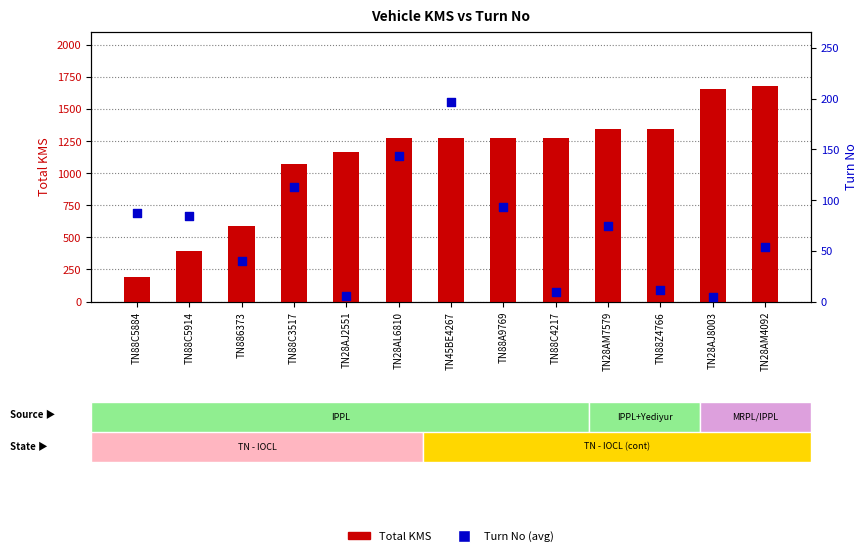

Which series reaches the minimum Y coordinate?

Turn No (avg)